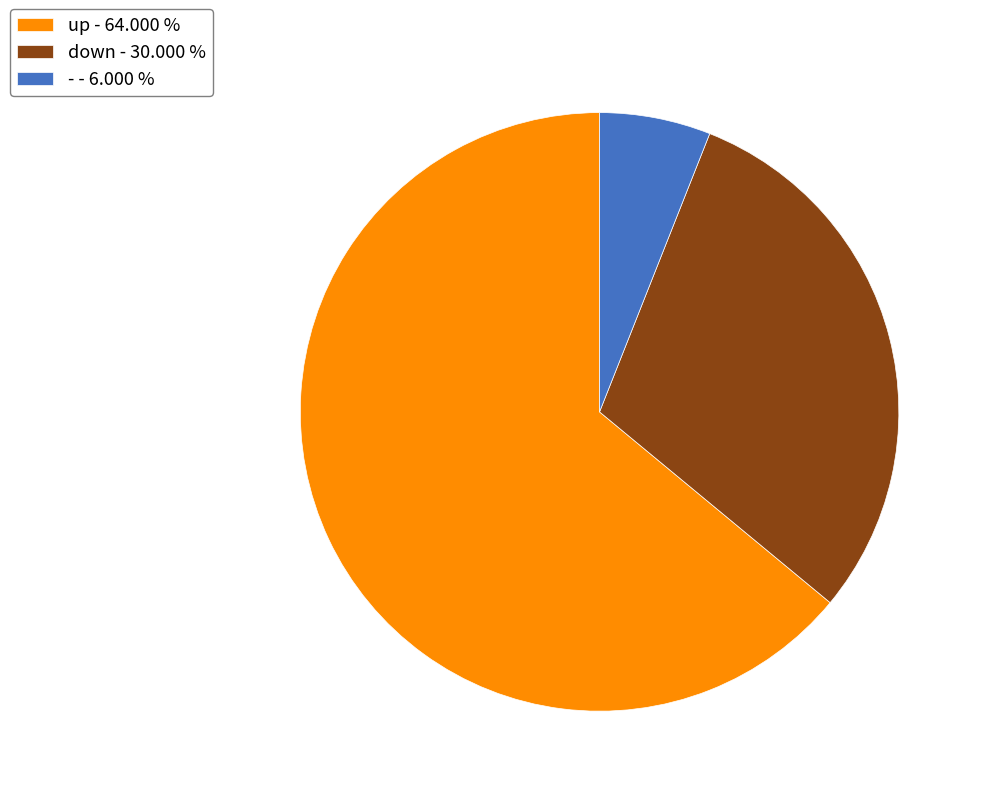

Rank the categories by value from lowest to highest.

-, down, up